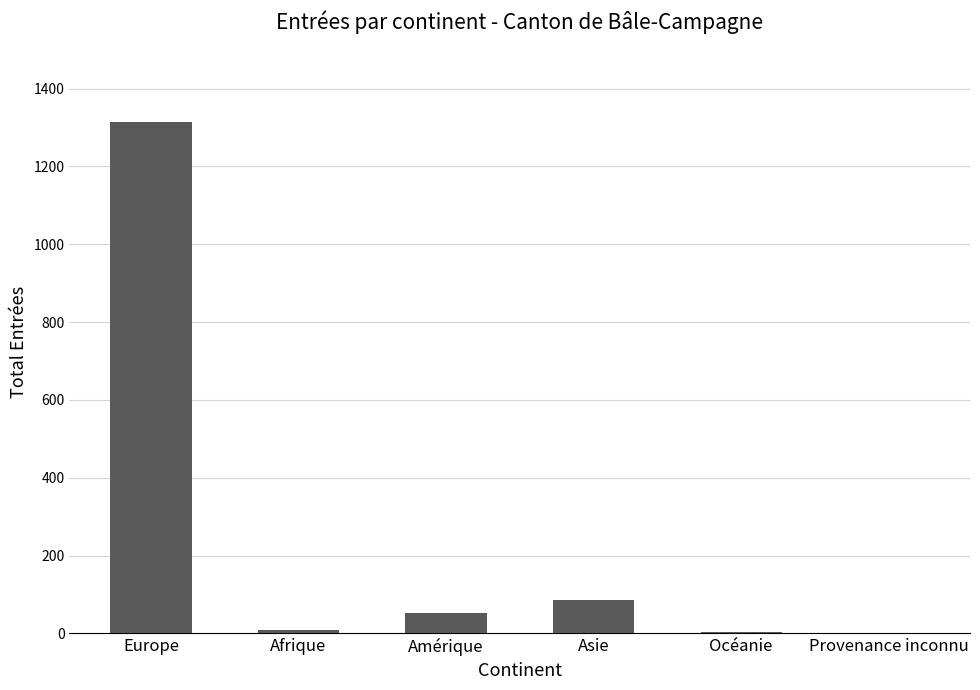

True or false: the data shows 85 at Asie.

True